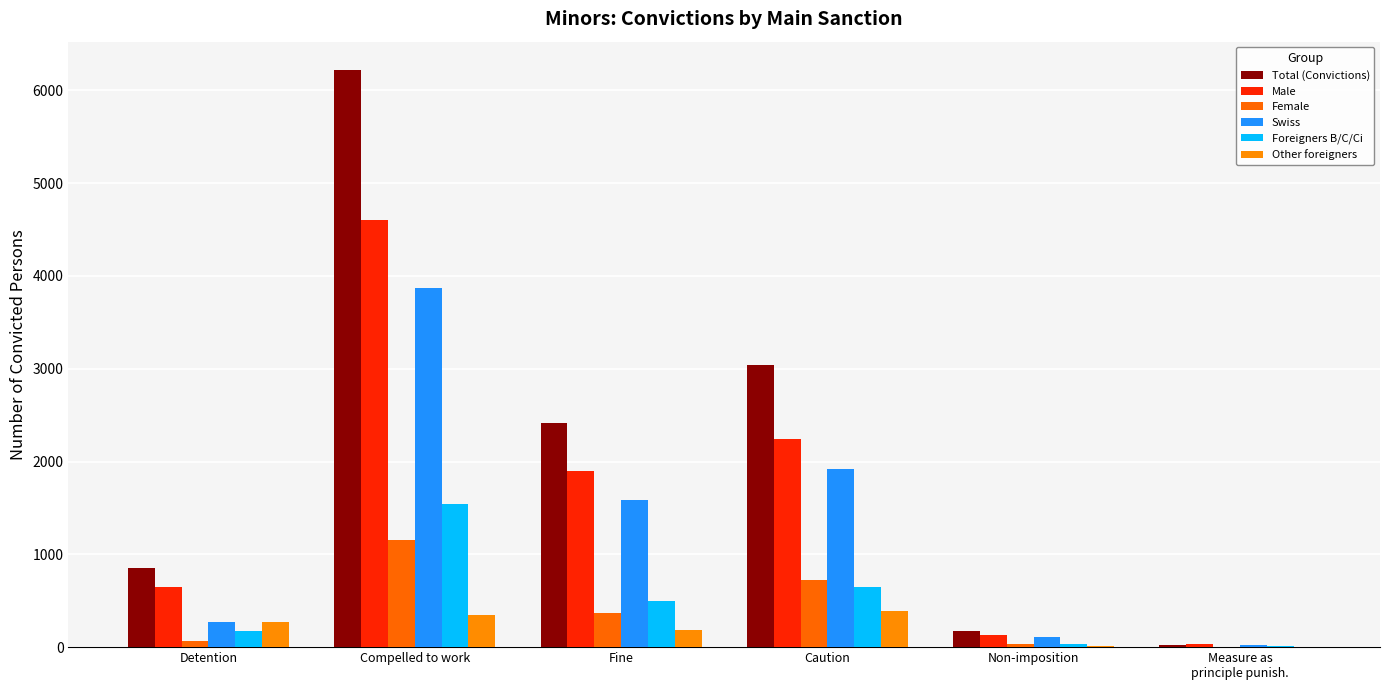

How many groups of bars are there?

6